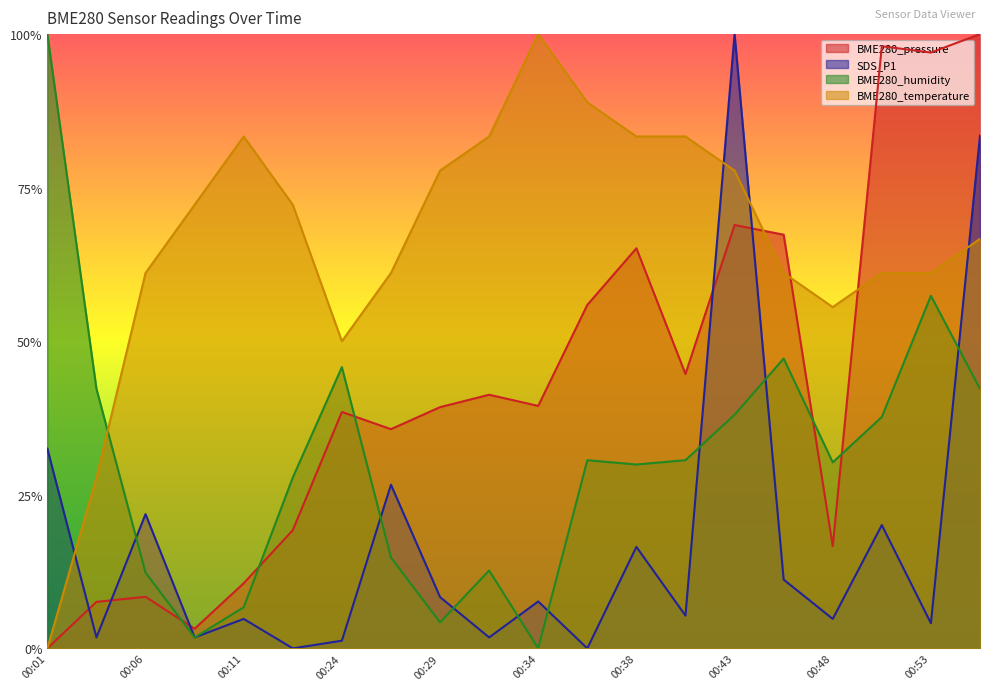

Where is the first local maximum for SDS_P1?

00:06